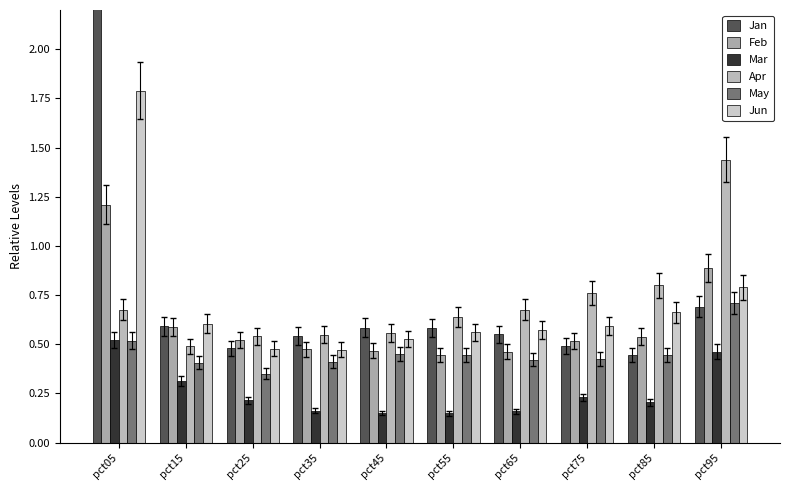

Which has a higher value, pct25 or pct65?

pct65